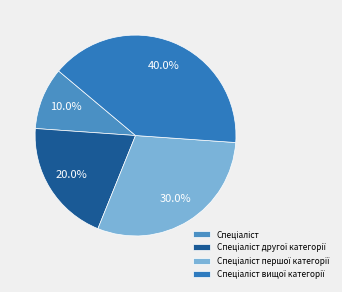

To the nearest percent, what portion does Спеціаліст represent?

10%